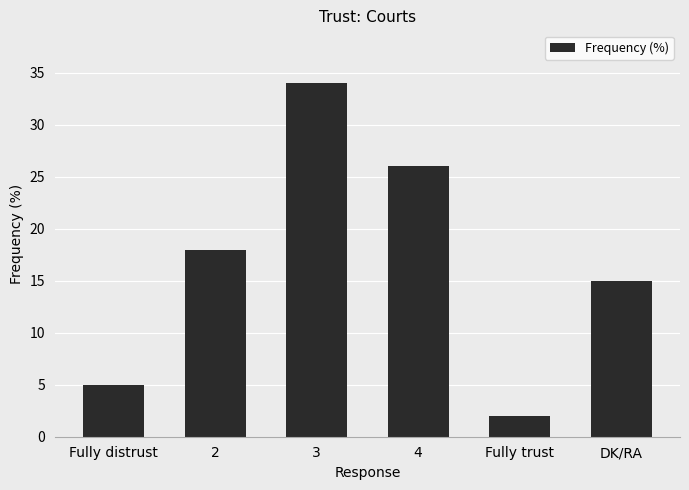

What position from the left is 3?

3